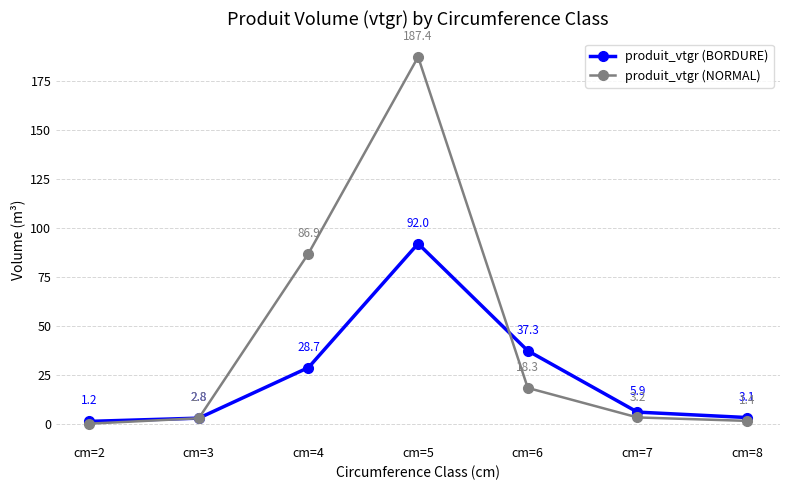

Reading right to left, list all the values displayed in this chart.

produit_vtgr (BORDURE): cm=8=3.1	cm=7=5.9	cm=6=37.3	cm=5=92.0	cm=4=28.7	cm=3=2.8	cm=2=1.2
produit_vtgr (NORMAL): cm=8=1.4	cm=7=3.2	cm=6=18.3	cm=5=187.4	cm=4=86.9	cm=3=2.8	cm=2=0.0